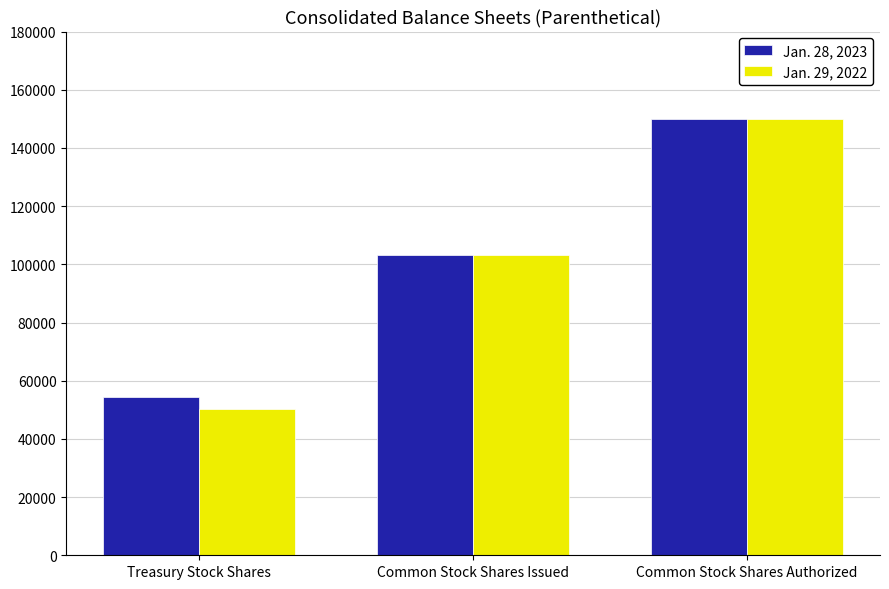

Which label corresponds to the smallest value in the chart?

Treasury Stock Shares